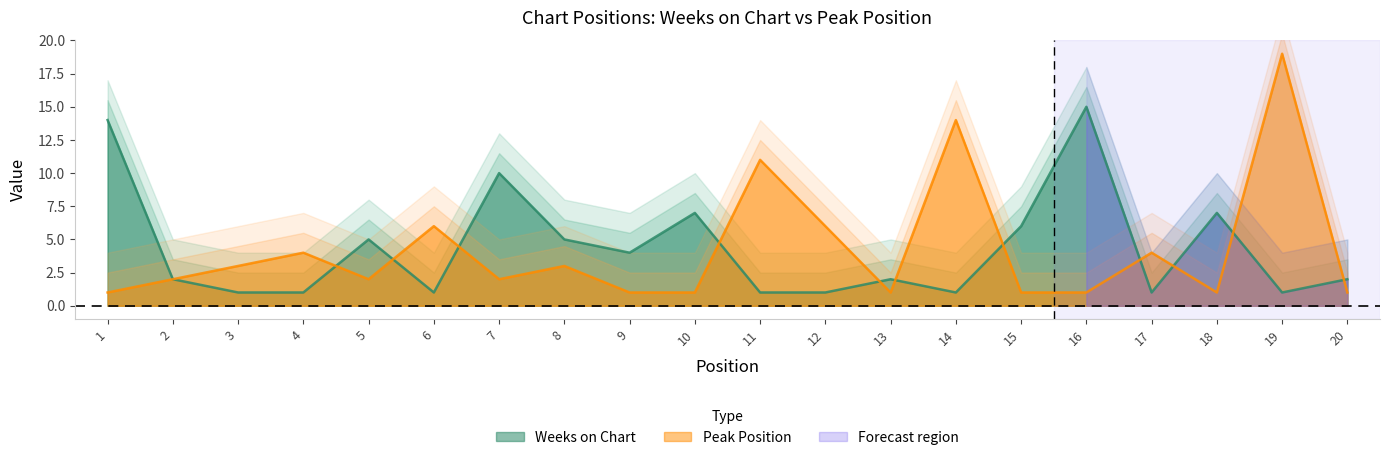

What is the total value across all series at 16?

16